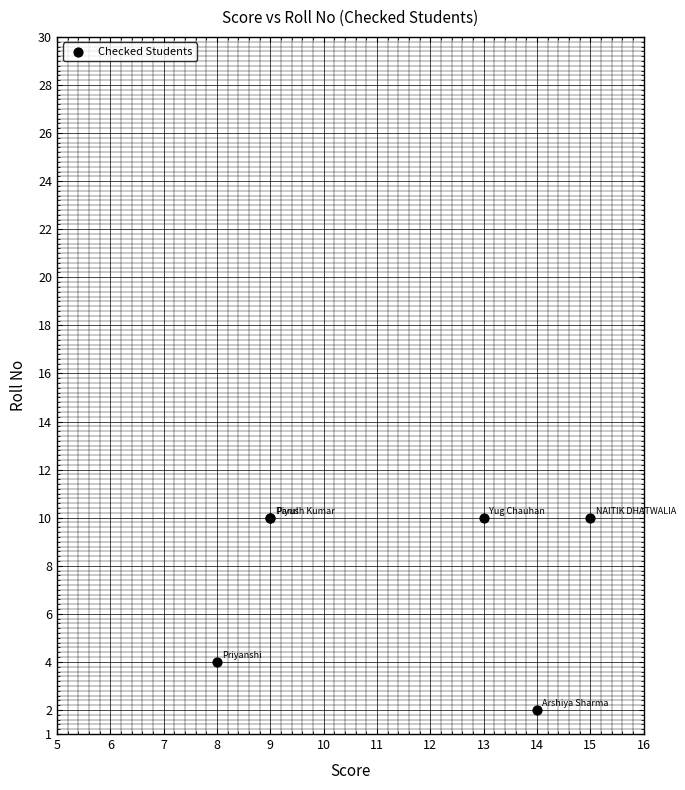

What Y value in the scatter plot is closest to 6?

4